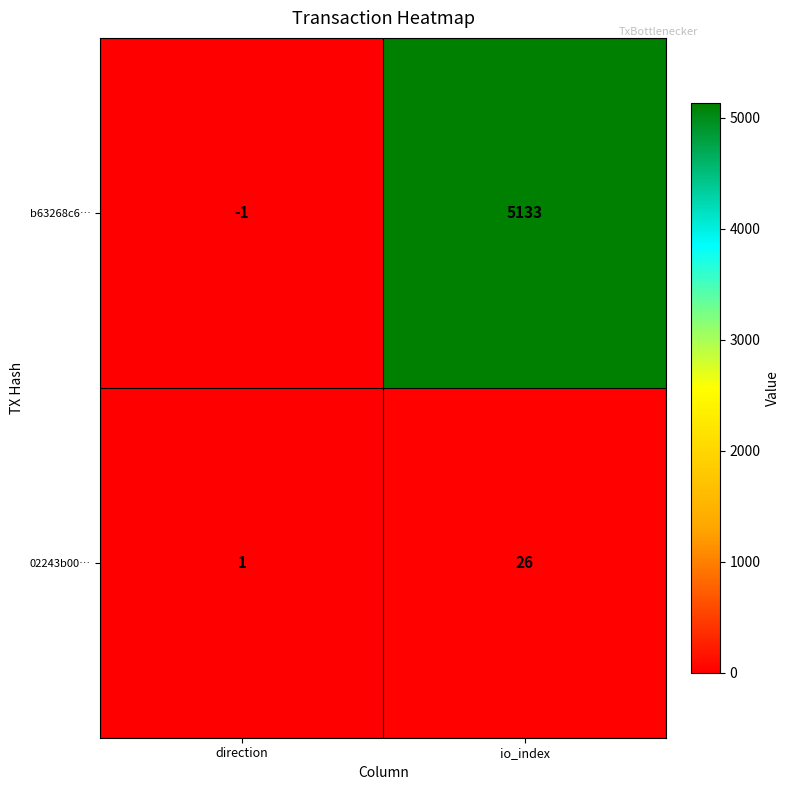

How many categories are shown in the chart?

2